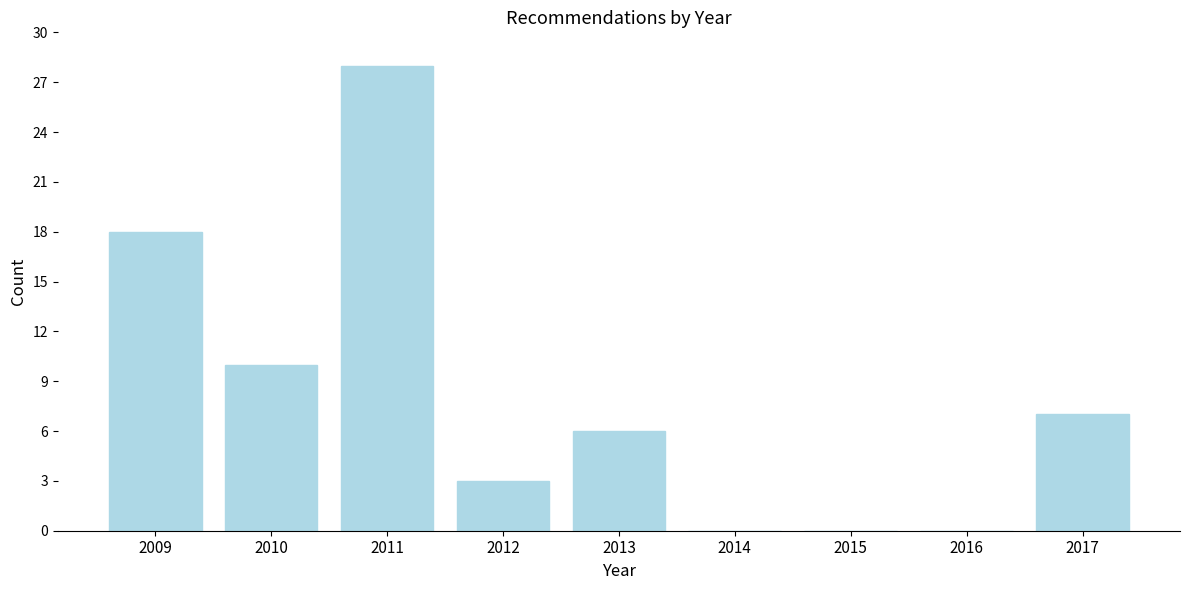

Reading left to right, list all the values displayed in this chart.

2009=18	2010=10	2011=28	2012=3	2013=6	2014=0	2015=0	2016=0	2017=7